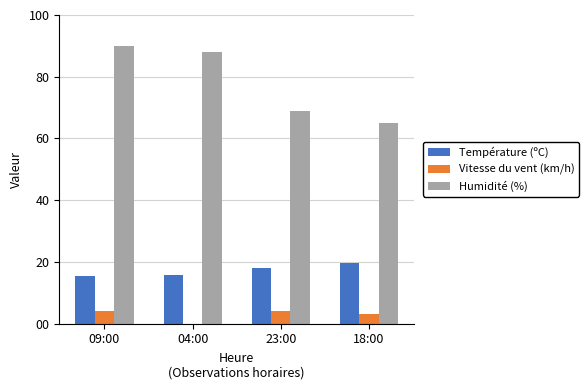

What is the sum of the Humidité (%) values at 23:00 and 18:00?

134.0